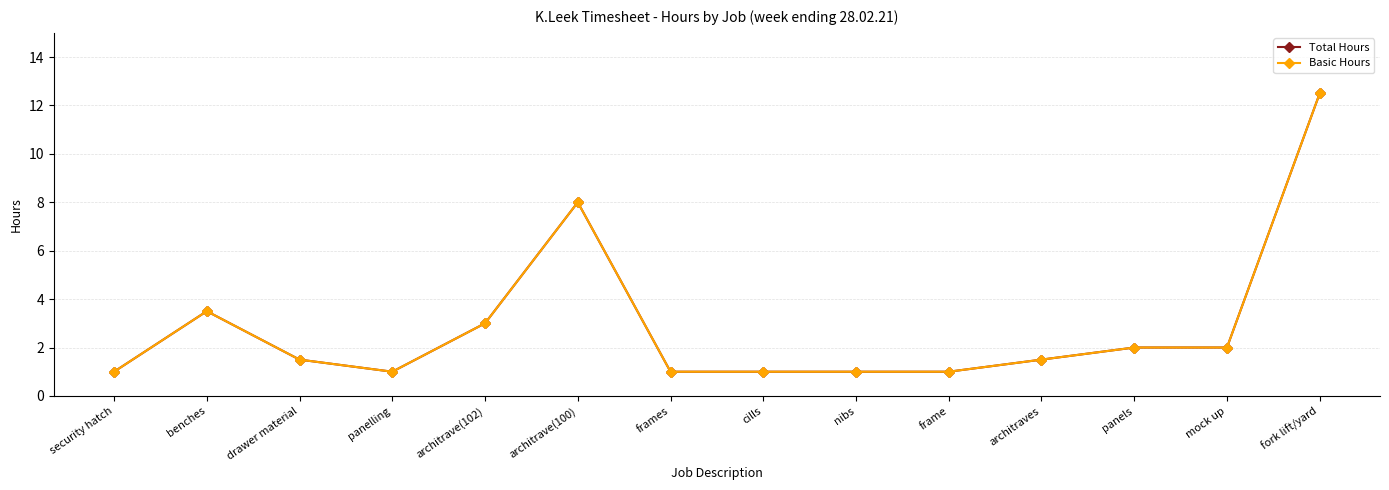

Does the chart have visible grid lines?

Yes